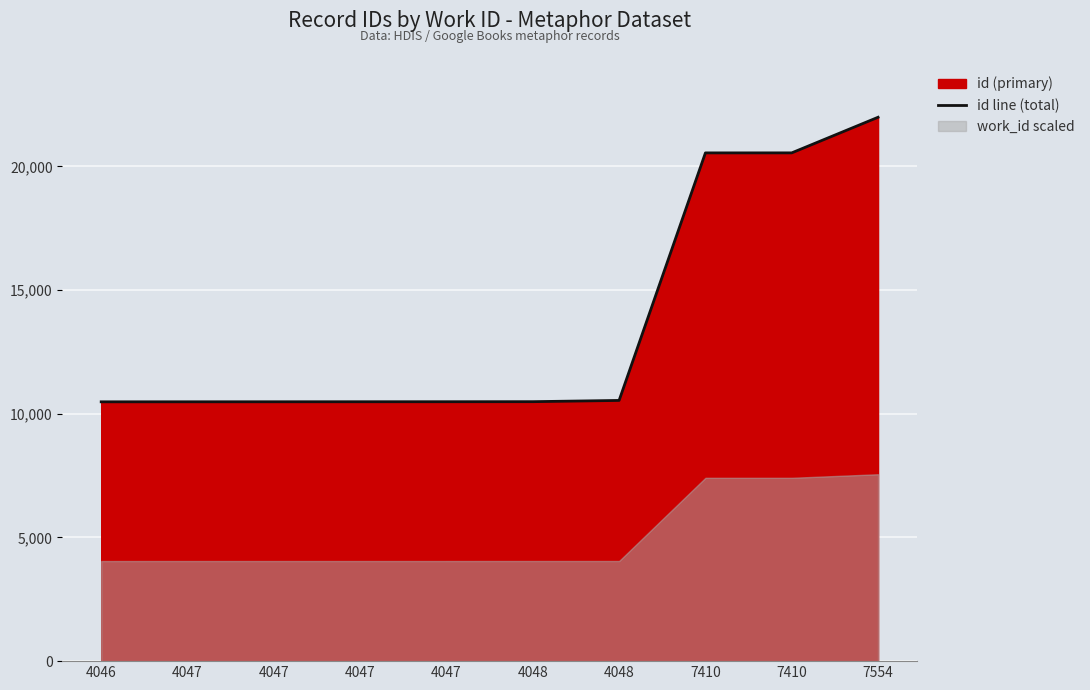

What is the change in value from 4047 to 4048?

+52